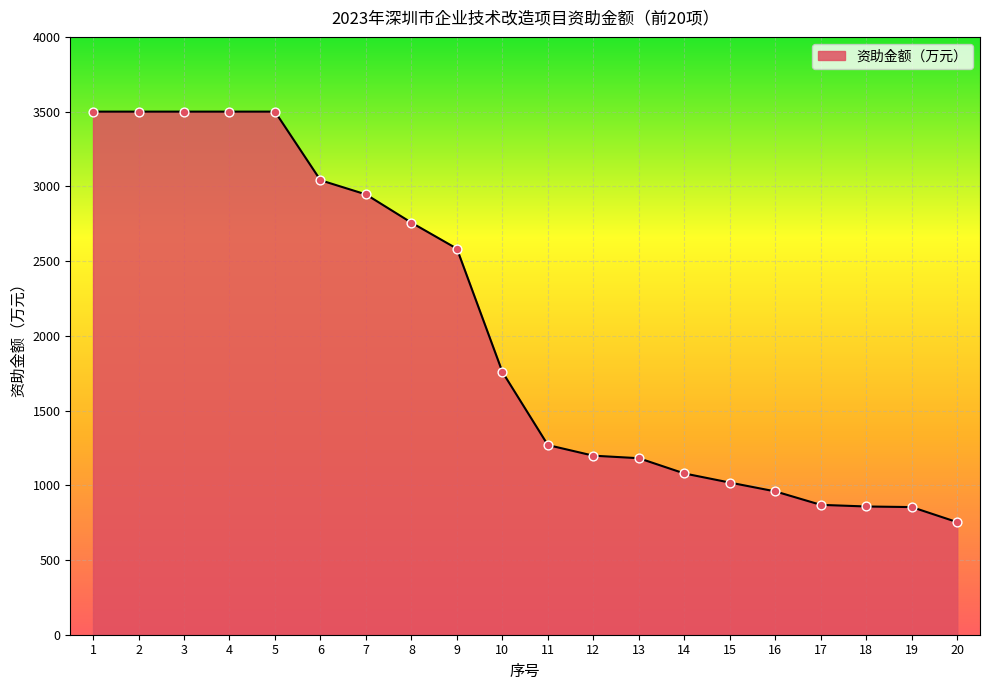

What is the change in value from 4 to 10?

-1742